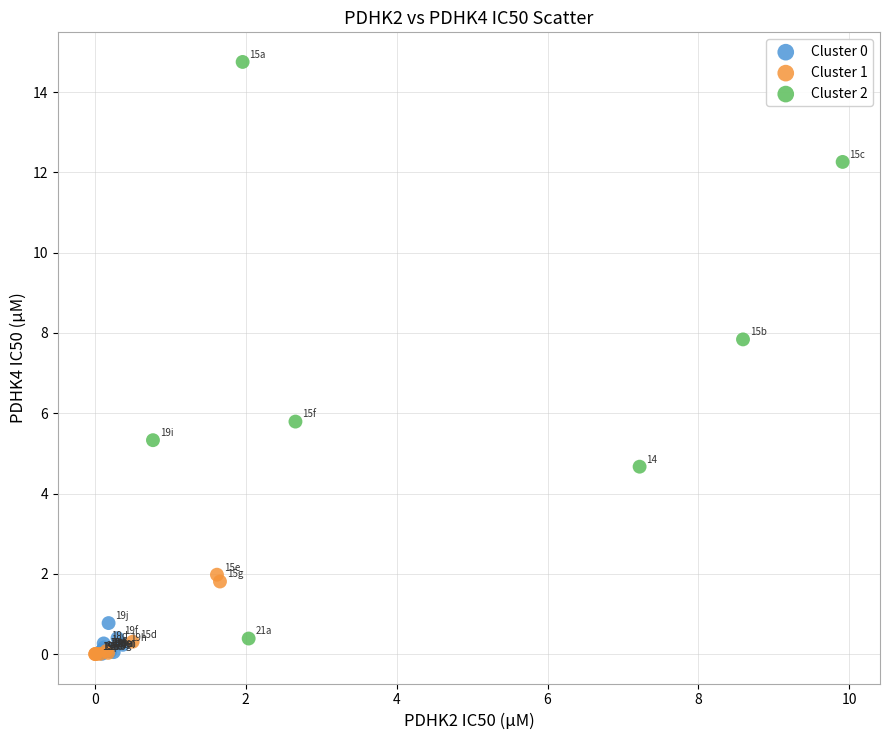

Which series contains the highest Y value?

Cluster 2